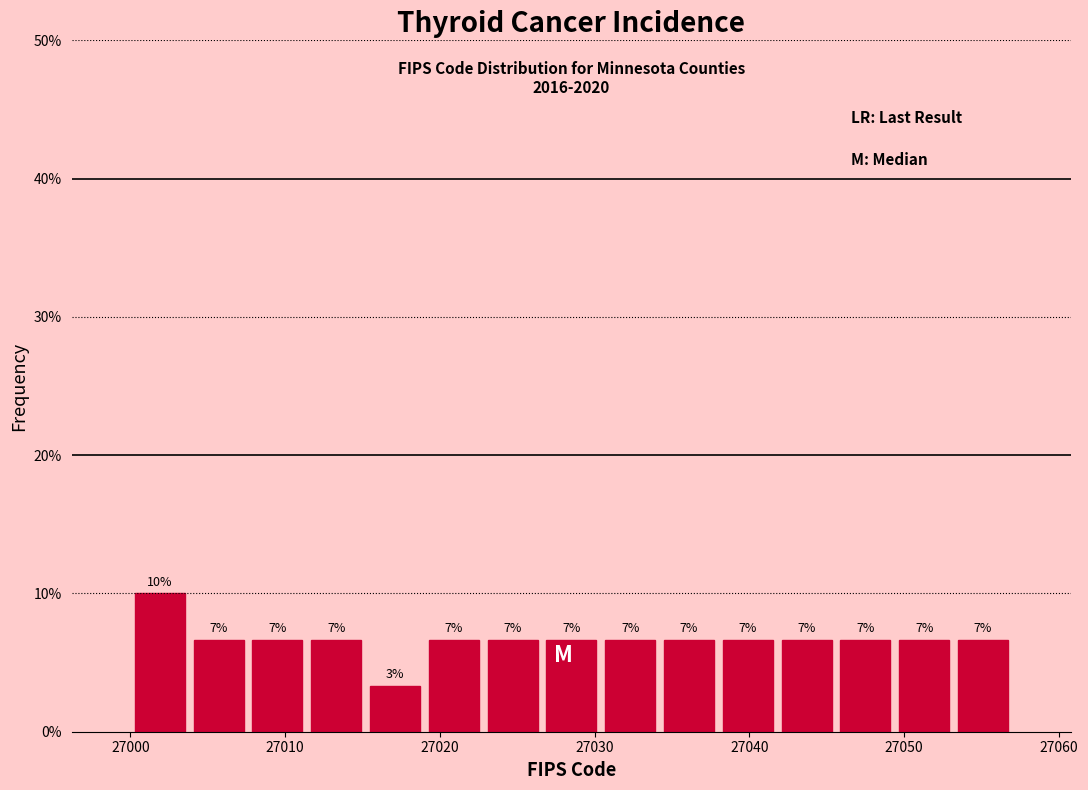

Read against the x-axis, roughly where is the centre of the tallest bar?

27002